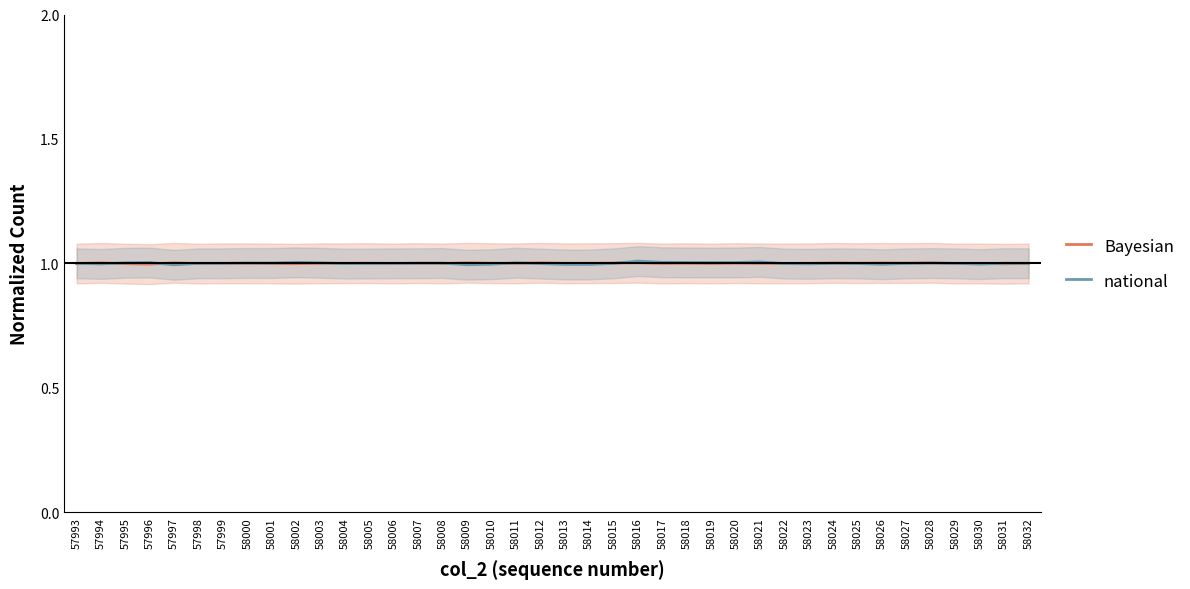

Which category has the highest value across all series?

58016